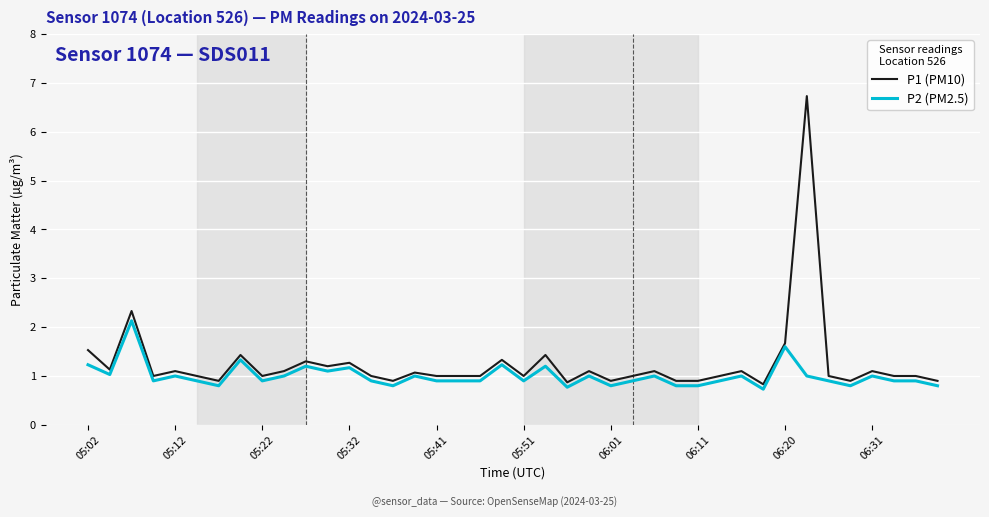

List the series in order of their peak value, highest first.

P1 (PM10), P2 (PM2.5)